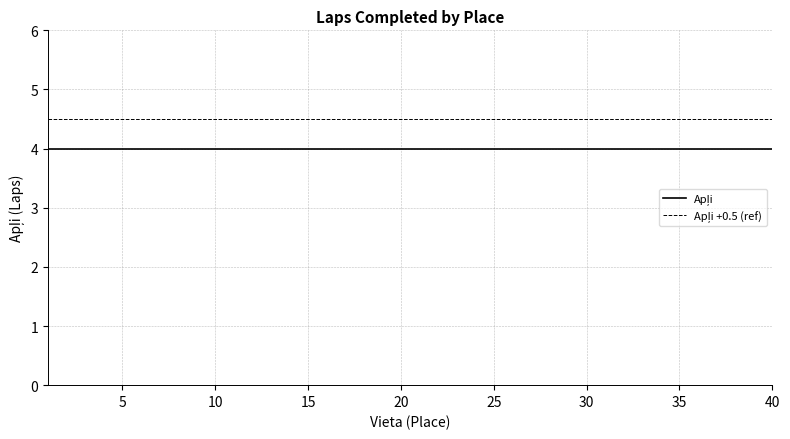

What is the greatest value displayed?

4.5